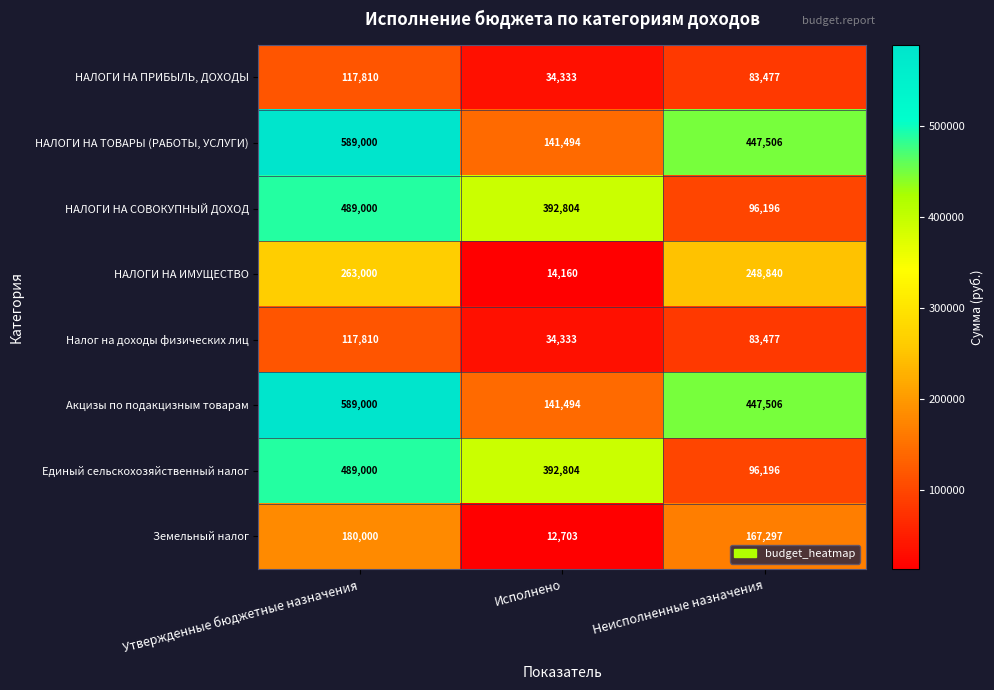

The Земельный налог series shows 167297 at Неисполненные назначения. True or false?

True